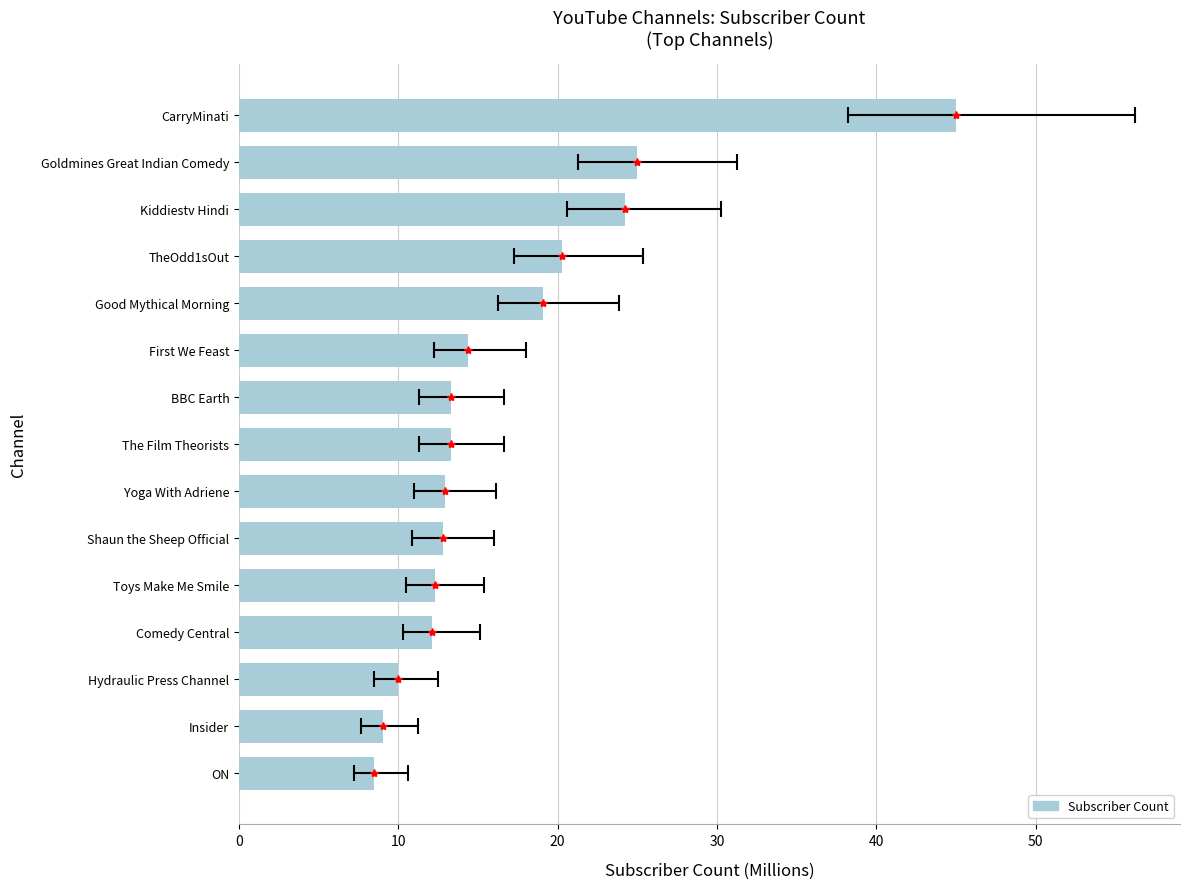

How many values are below 13?

7